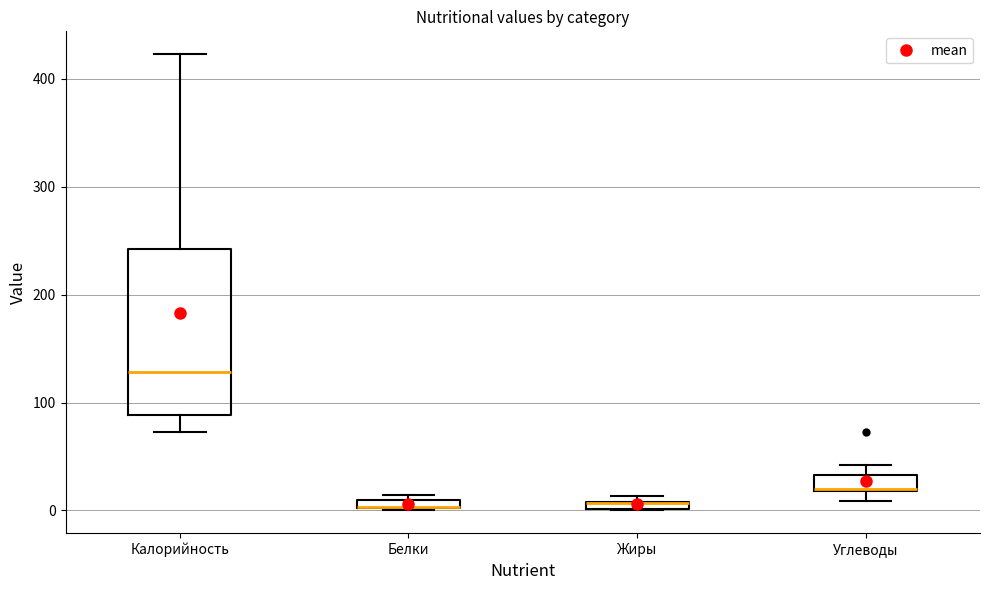

Which box is the tallest, from its lower edge to its upper edge?

Калорийность